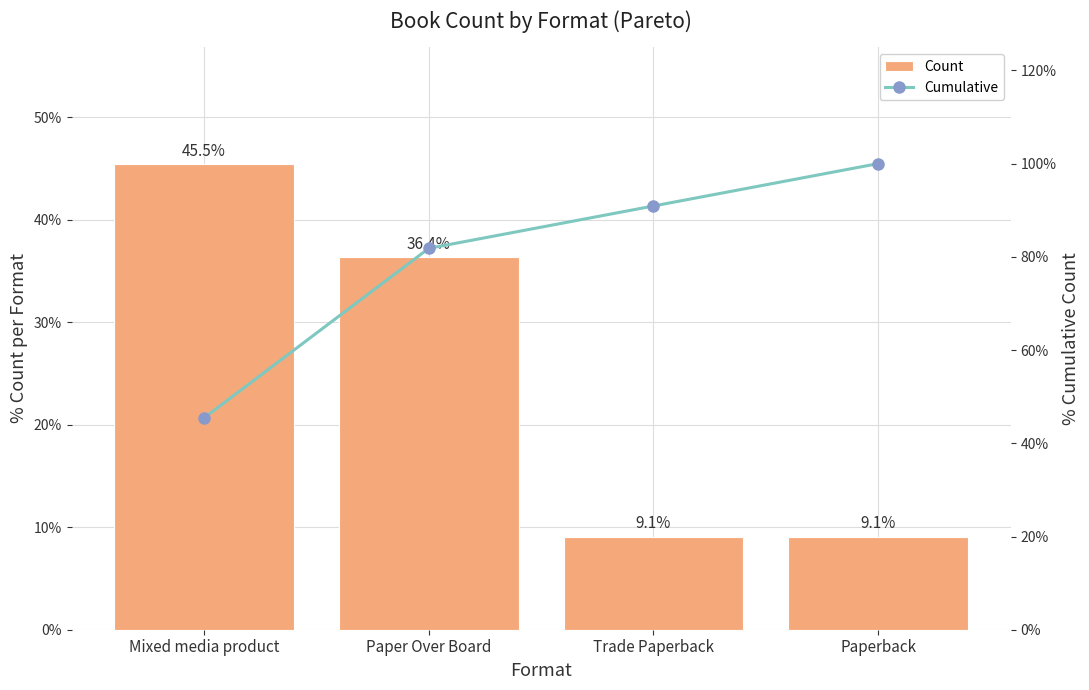

Does the chart contain stacked bars?

No